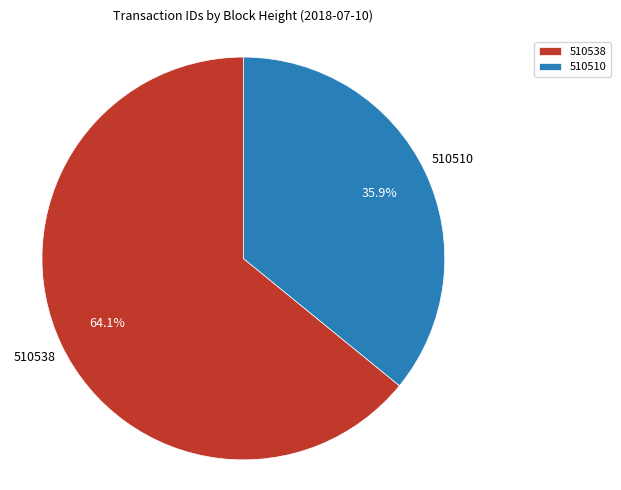

To the nearest percent, what portion does 510510 represent?

36%